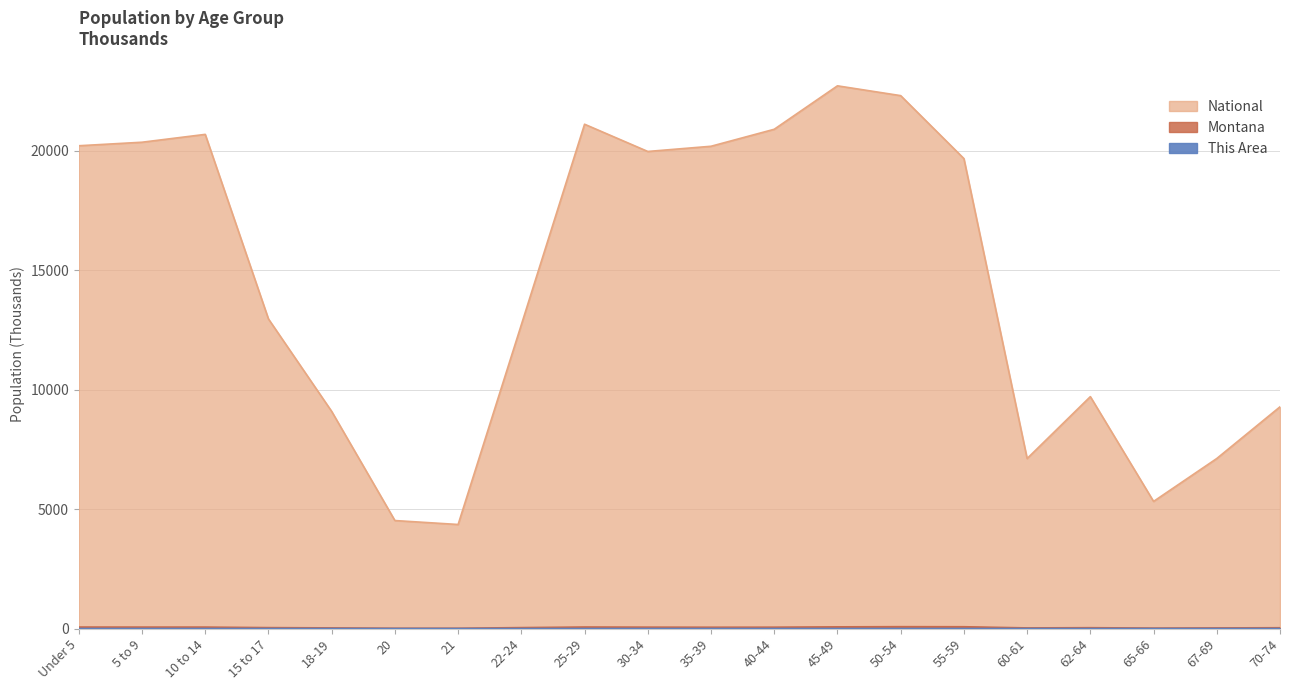

What is the label of the 7th point from the left?

21